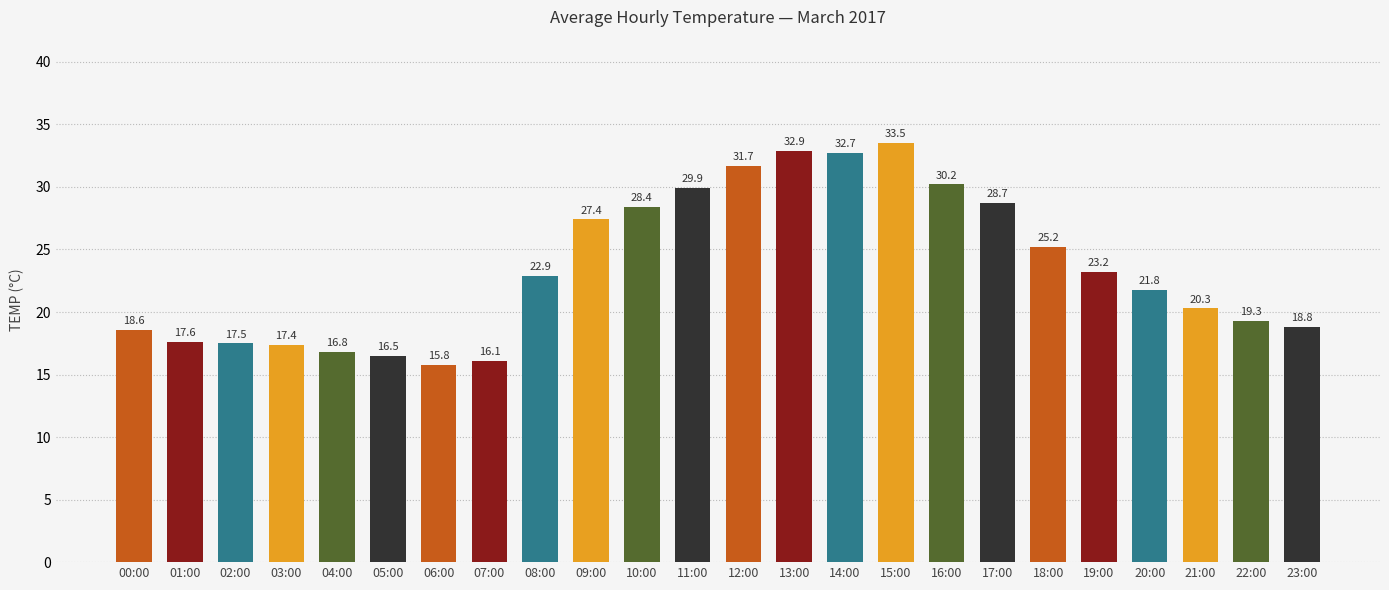

Which category has the lowest value across all series?

06:00